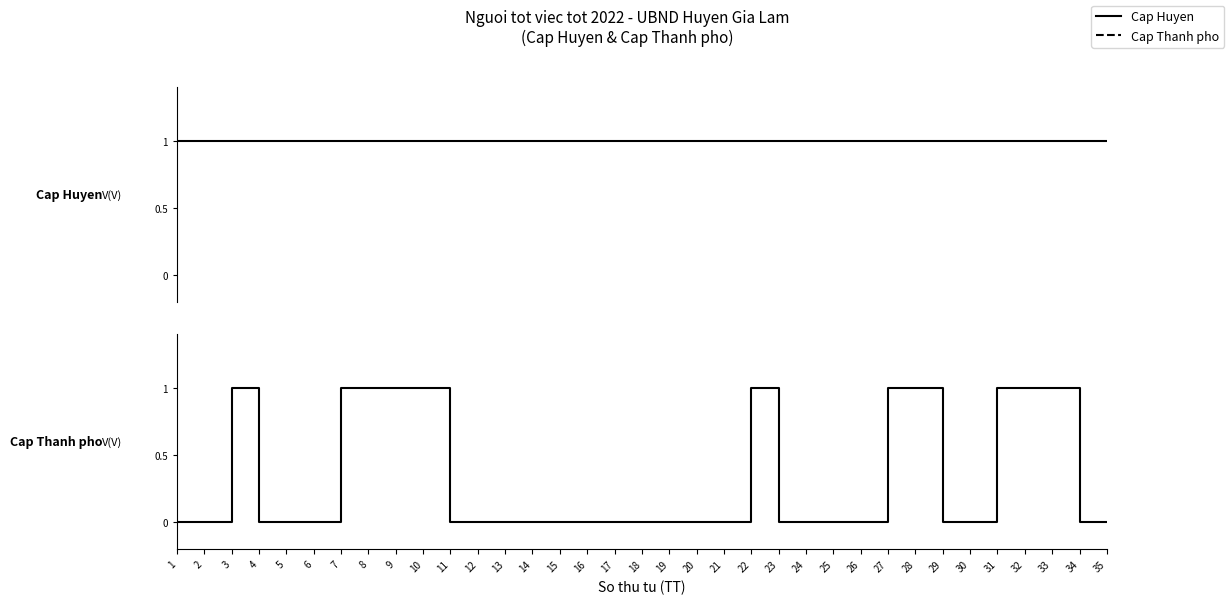

Is the value of Cap Thanh pho at 22 greater than the value of Cap Huyen at 35?

No